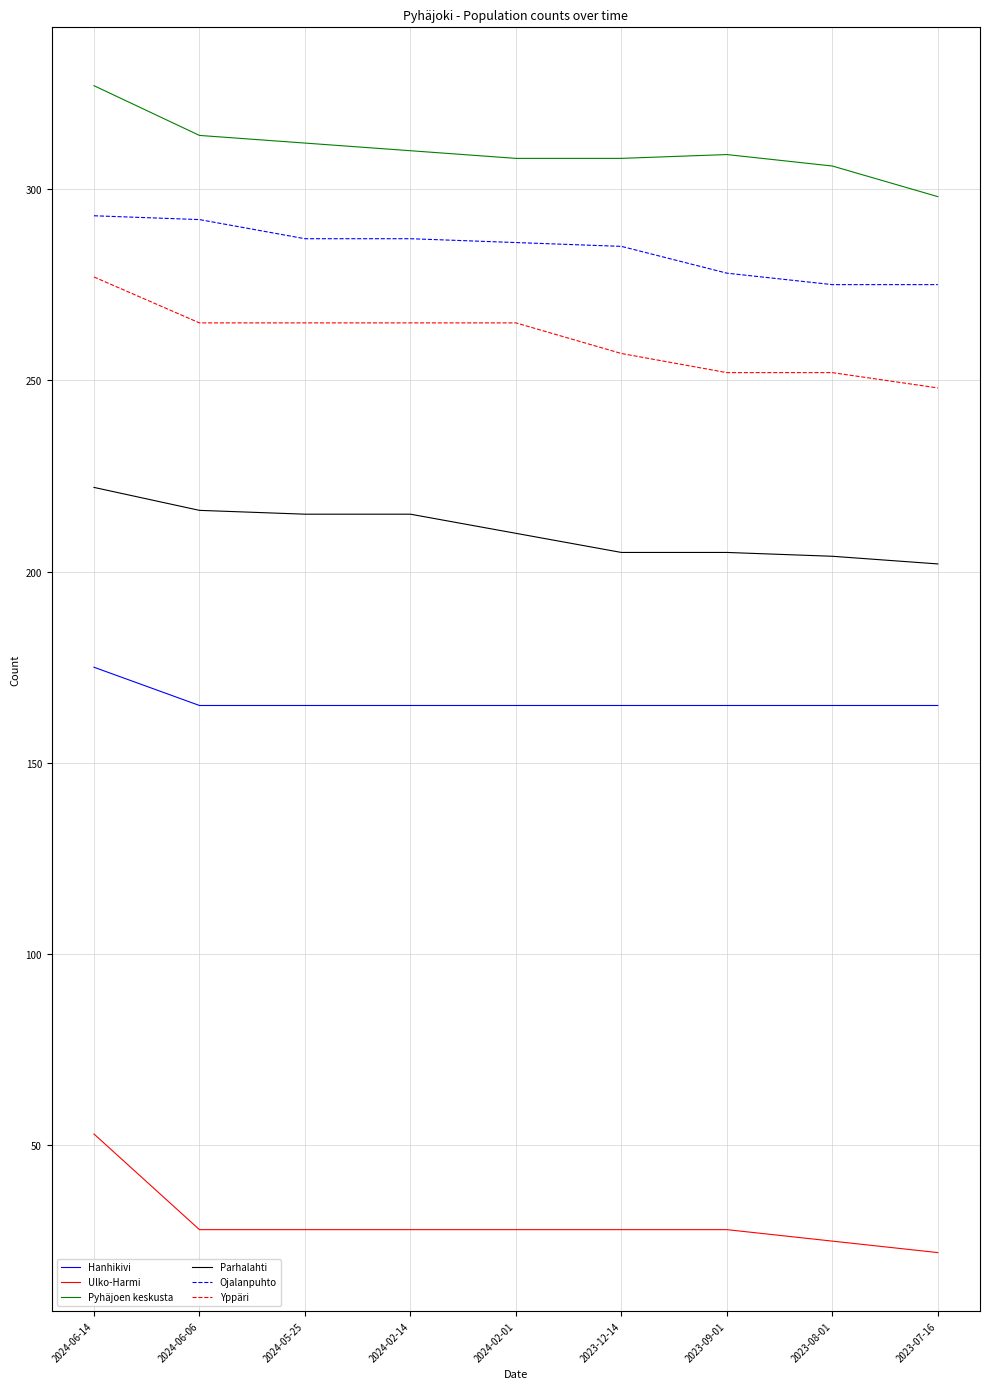

What position from the right is 2024-06-14?

9